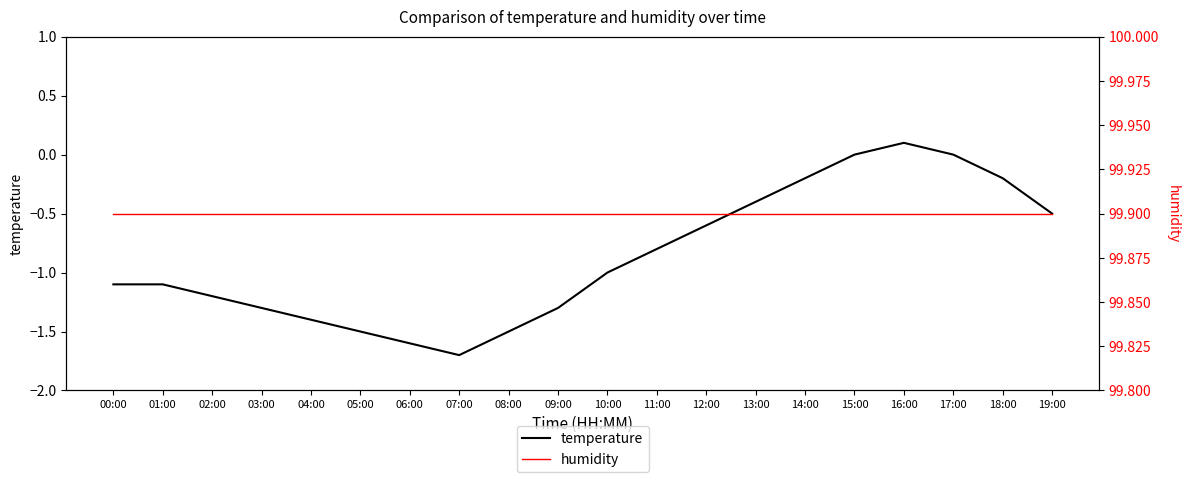

What is the value of the temperature point at the 19th from the left?

-0.2